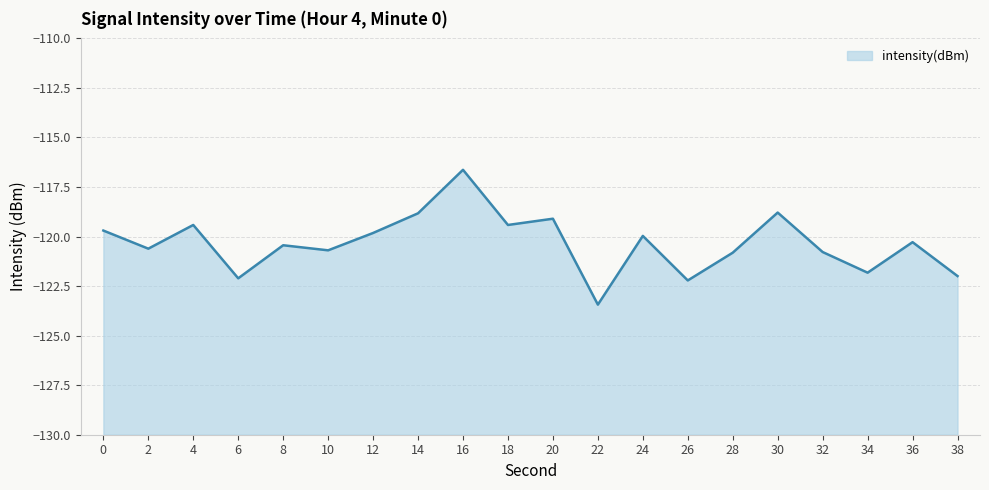

What is the smallest value displayed?

-123.4